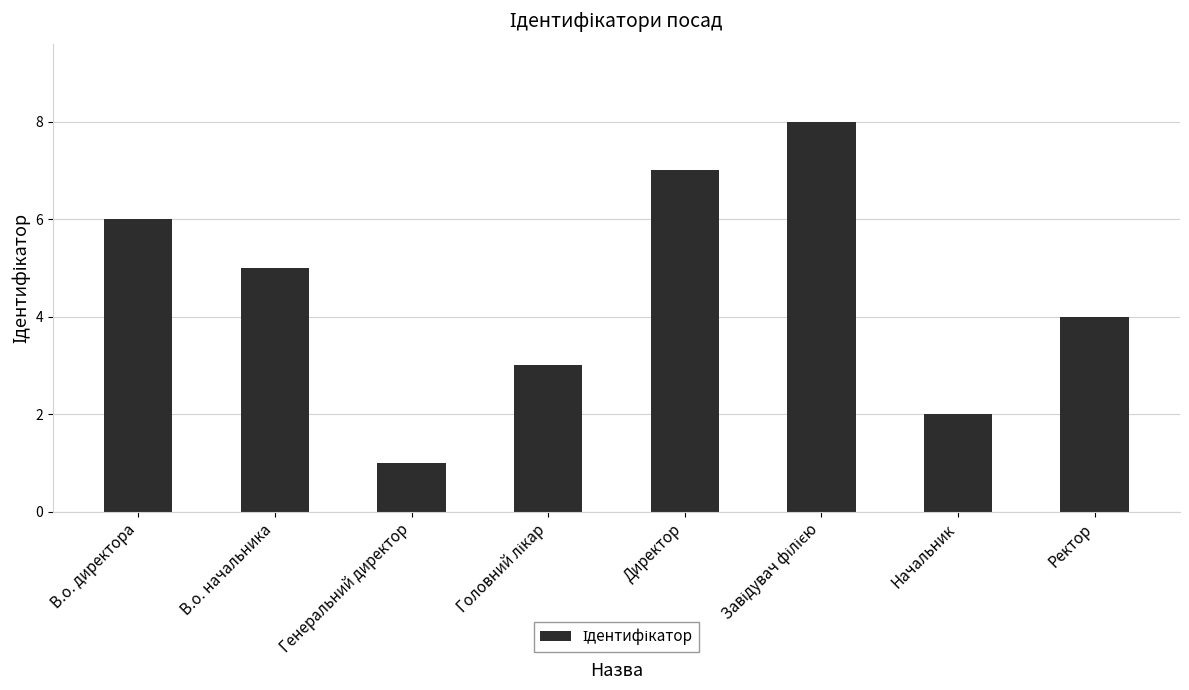

What is the maximum value shown in the chart?

8